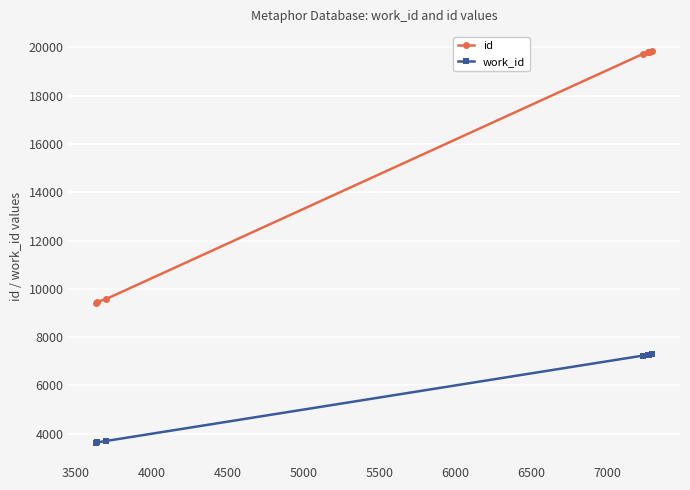

Is this an area chart (filled region under the line)?

No